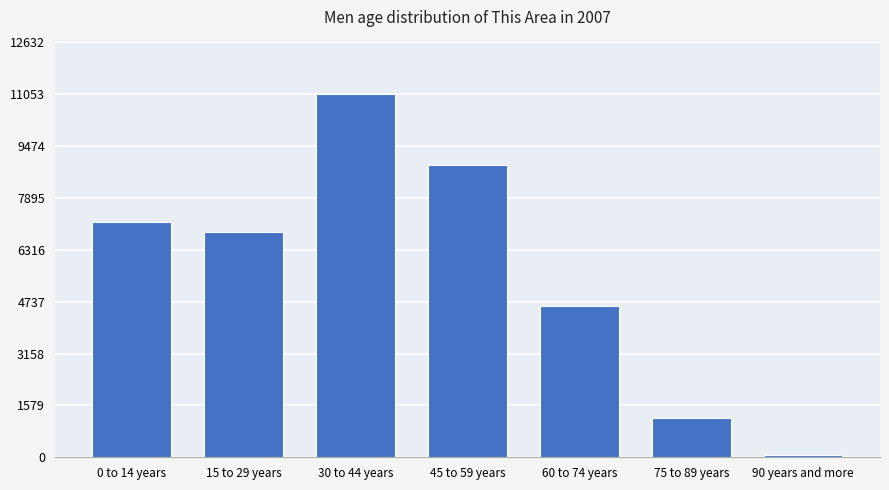

What is the minimum value shown in the chart?

80